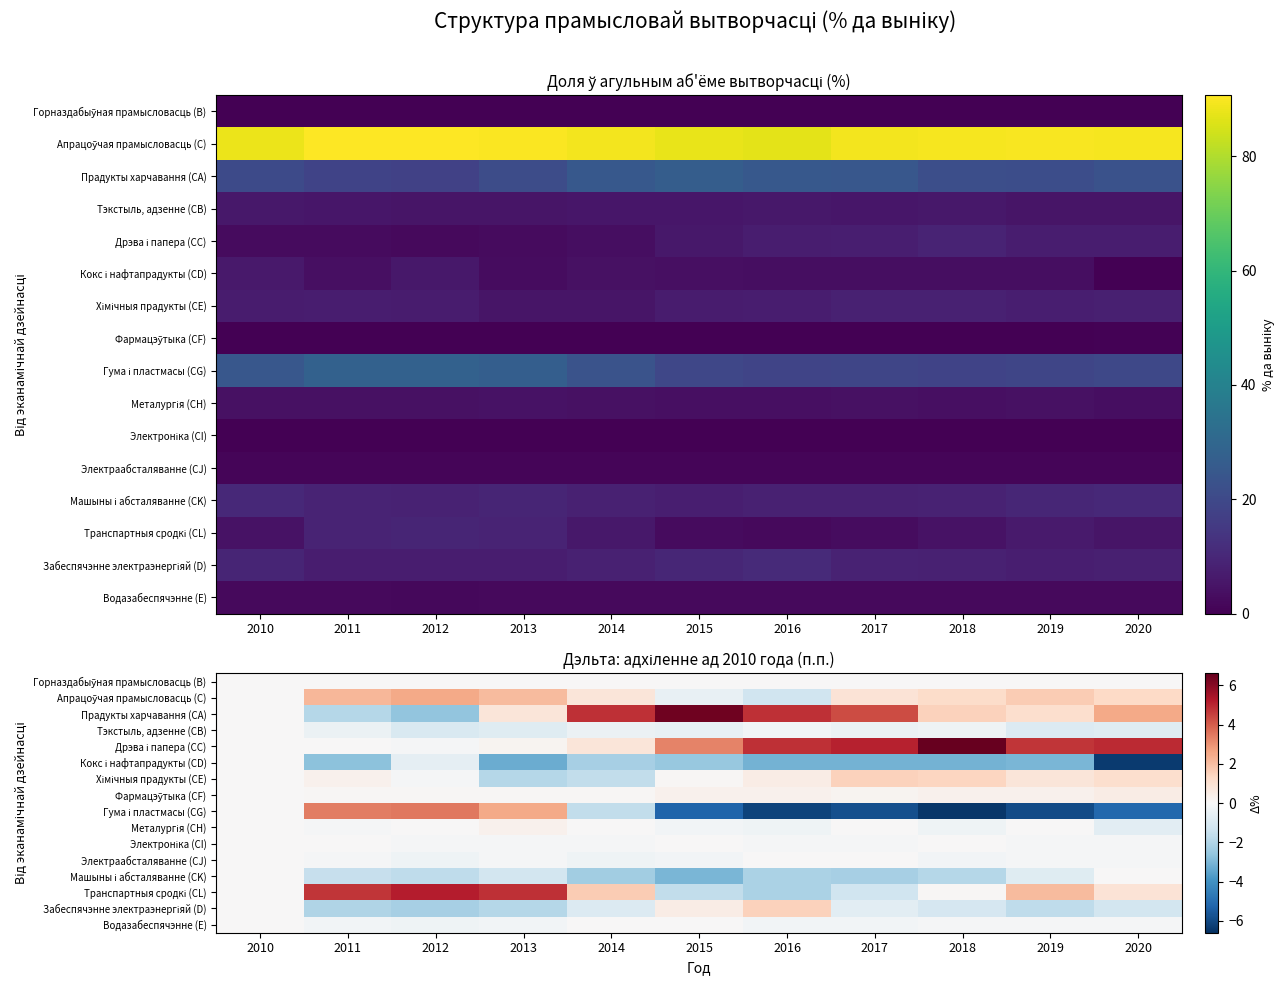

Which label corresponds to the largest value in the chart?

2018